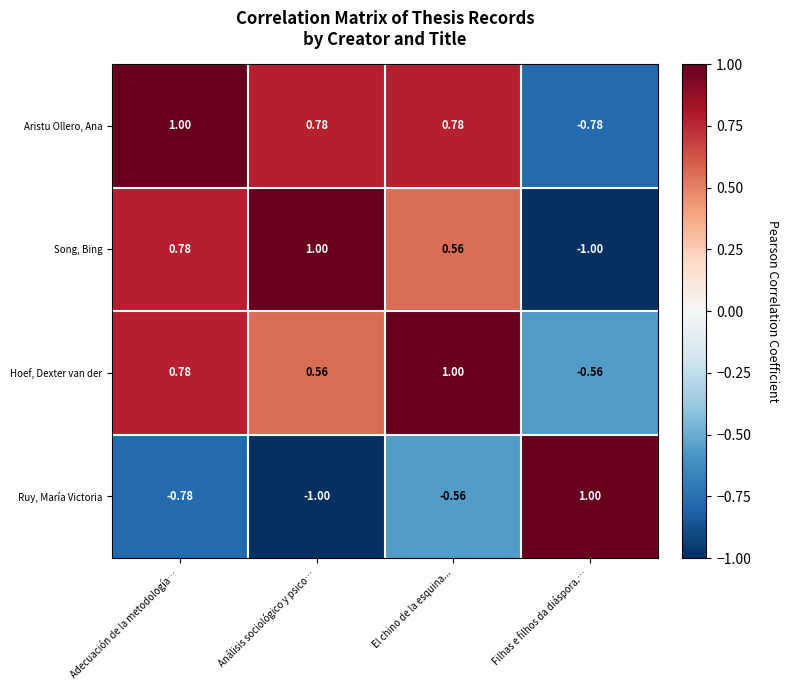

Where does the Ruy, María Victoria series first go above 0?

Filhas e filhos da diáspora.…